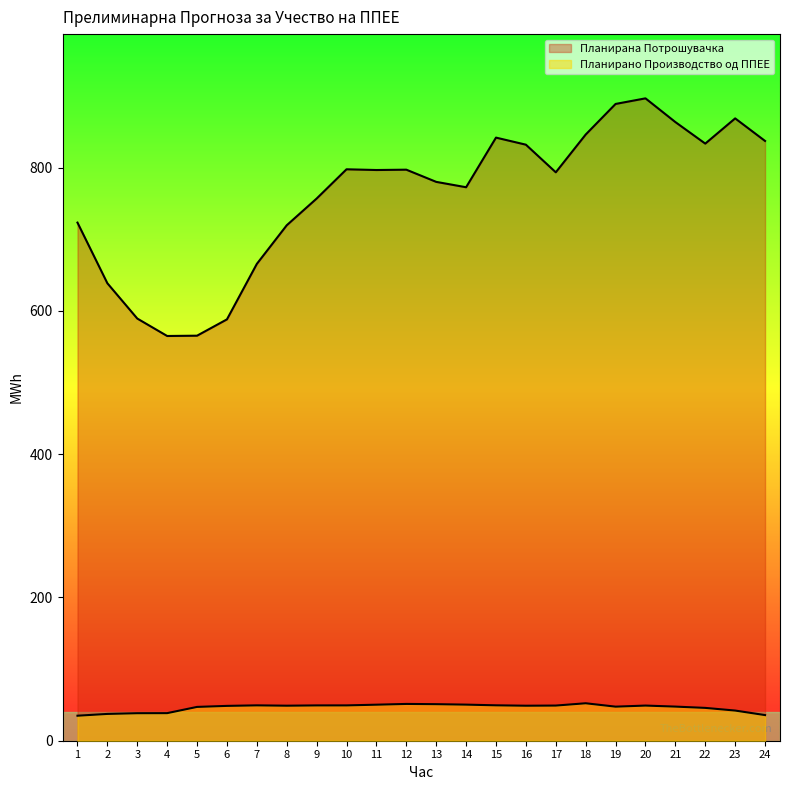

True or false: Планирана Потрошувачка has more than 2 points higher than both neighbors.

True